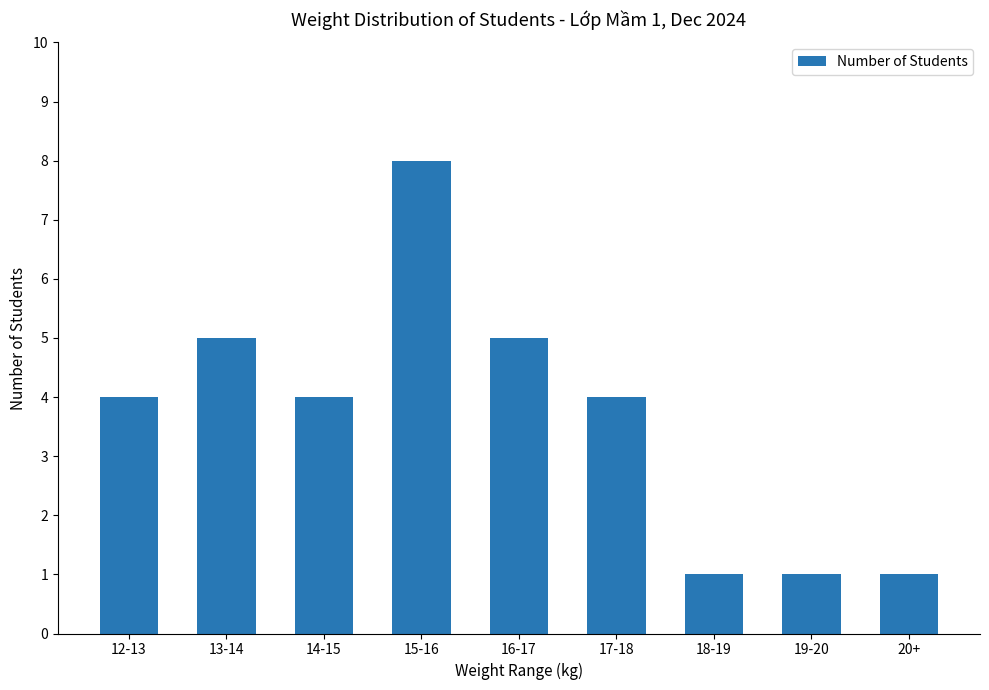

Count the number of data series in this chart.

1